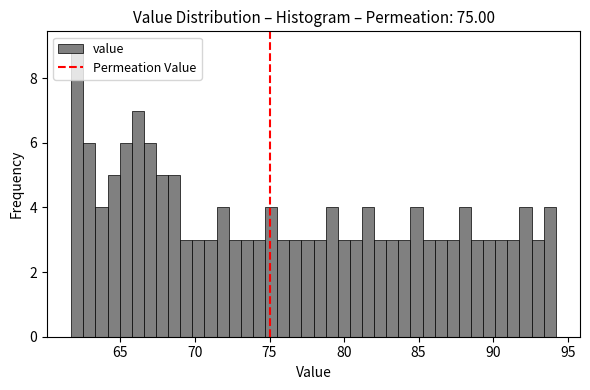

Read against the x-axis, roughly where is the centre of the tallest bar?

62.0